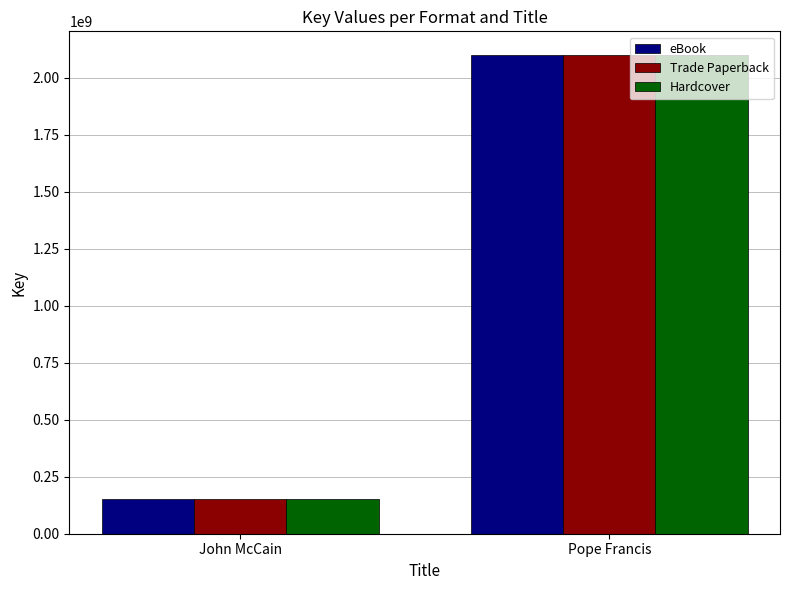

At which category does the chart reach its peak across all series?

Pope Francis